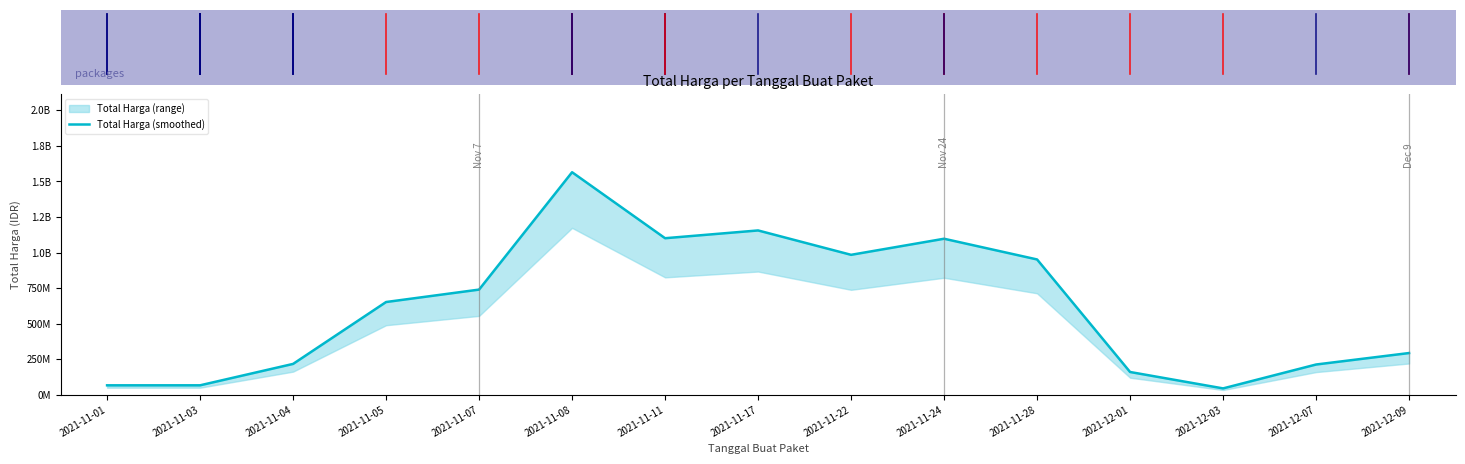

The value at 2021-11-07 is 739664666.7. True or false?

True